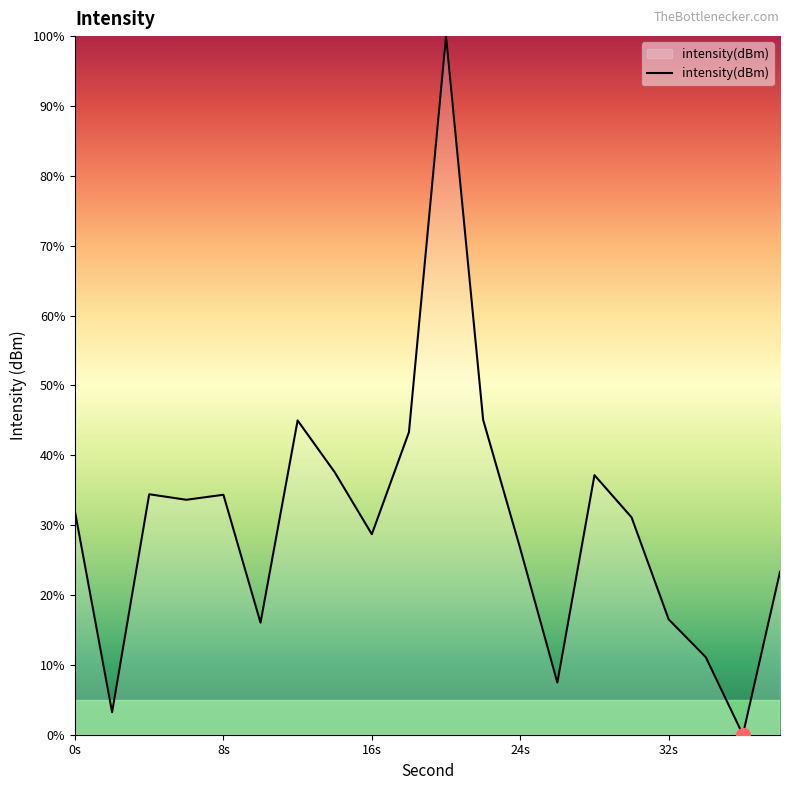

What is the difference between the maximum and minimum values?

100.0